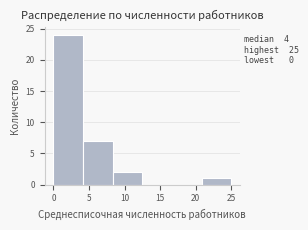

Which range on the x-axis has the tallest bar?

0.0 to 4.0